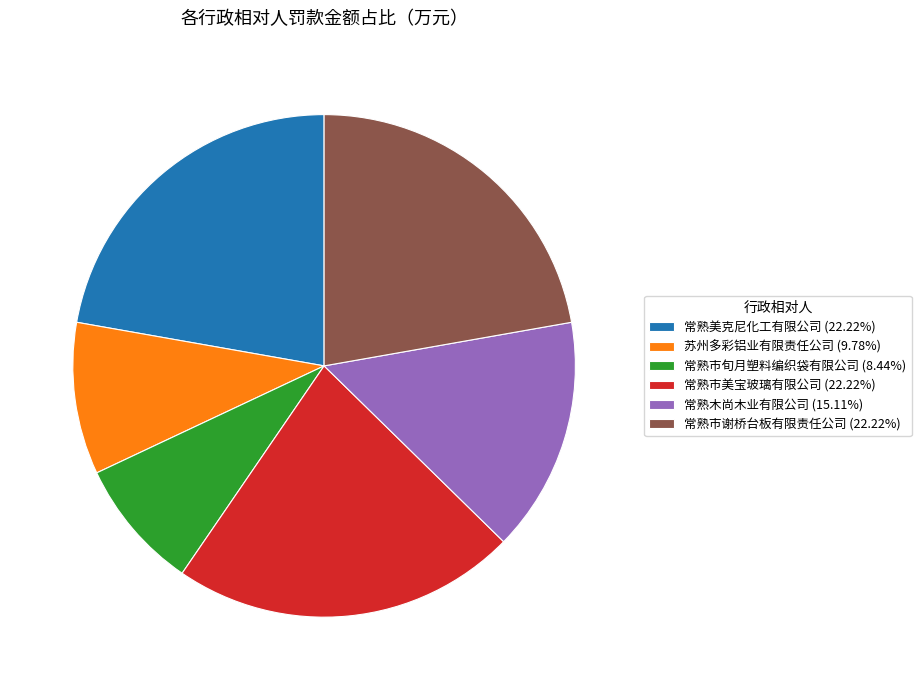

Is 常熟美克尼化工有限公司 (22.22%) the majority of the pie?

No